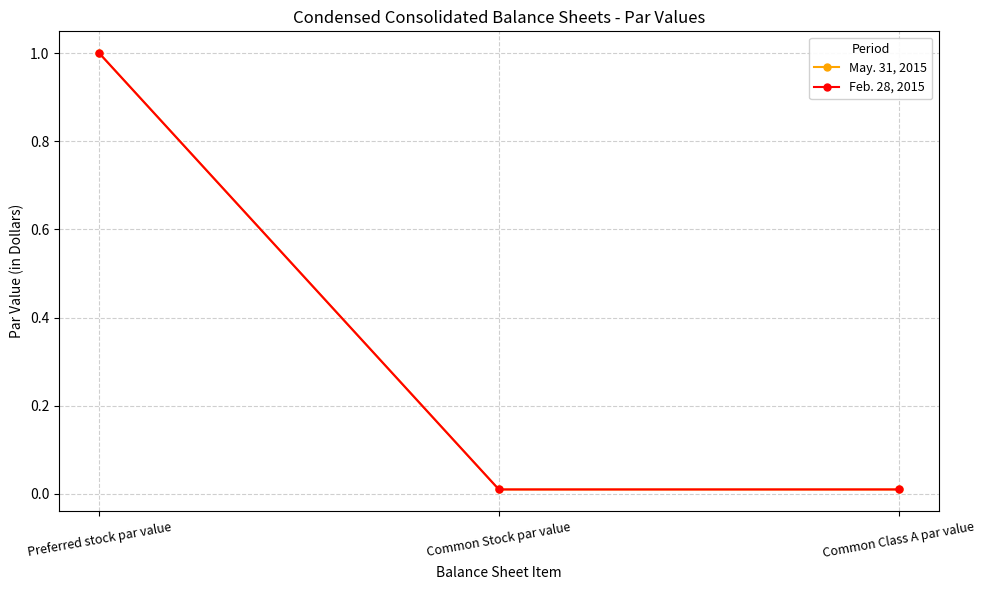

Is this an area chart (filled region under the line)?

No